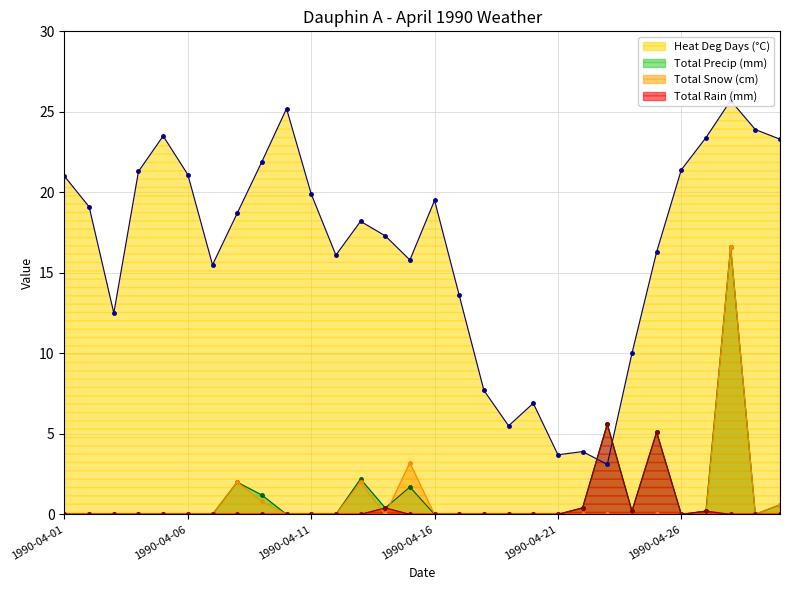

What is the maximum value shown in the chart?

25.7